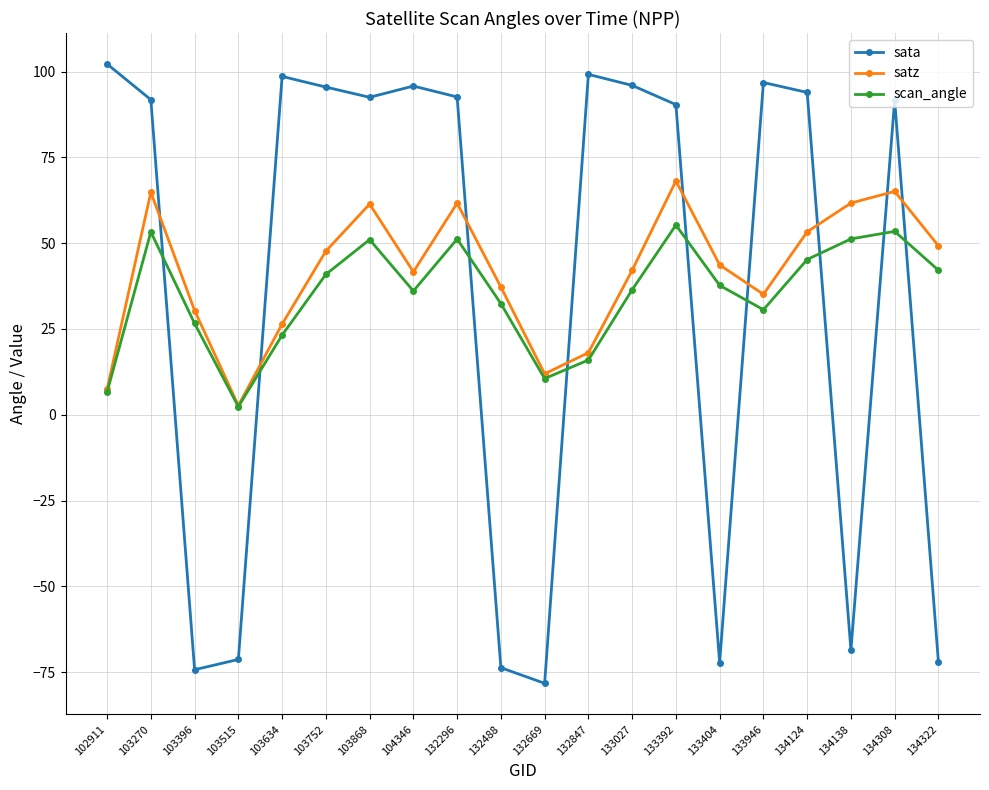

List the series in order of their peak value, highest first.

sata, satz, scan_angle